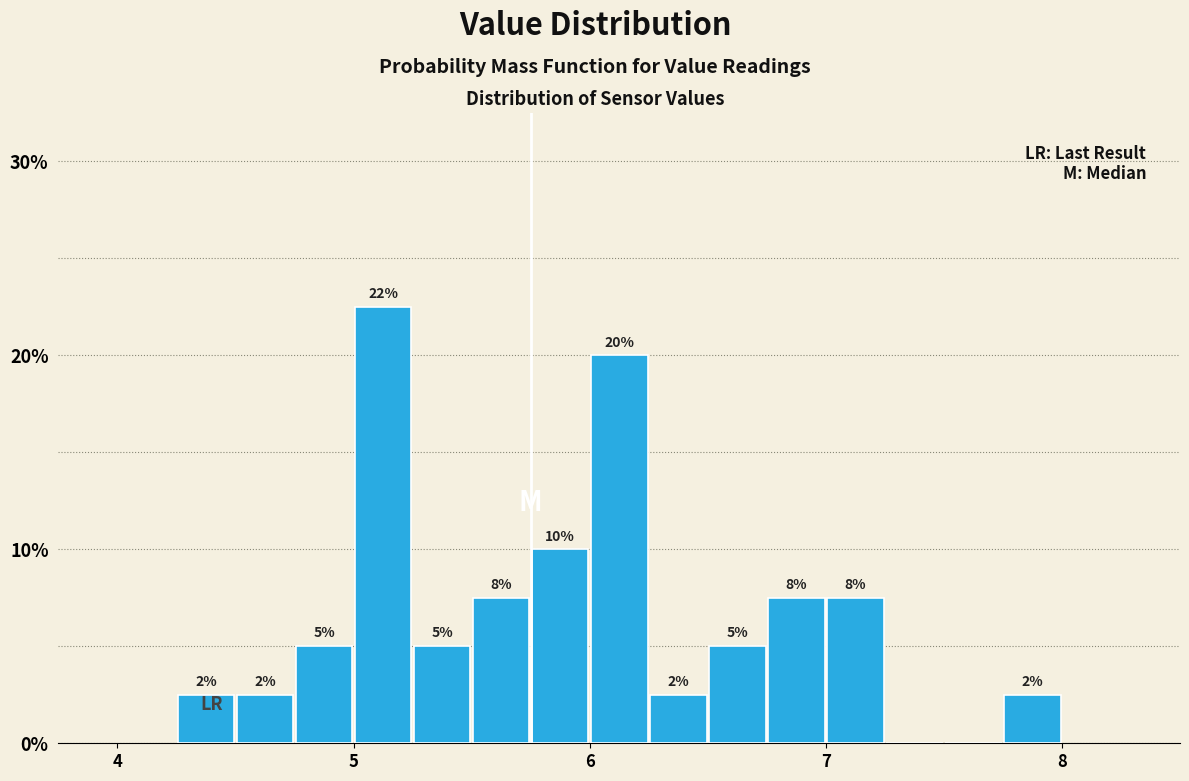

Read against the x-axis, roughly where is the centre of the tallest bar?

5.1